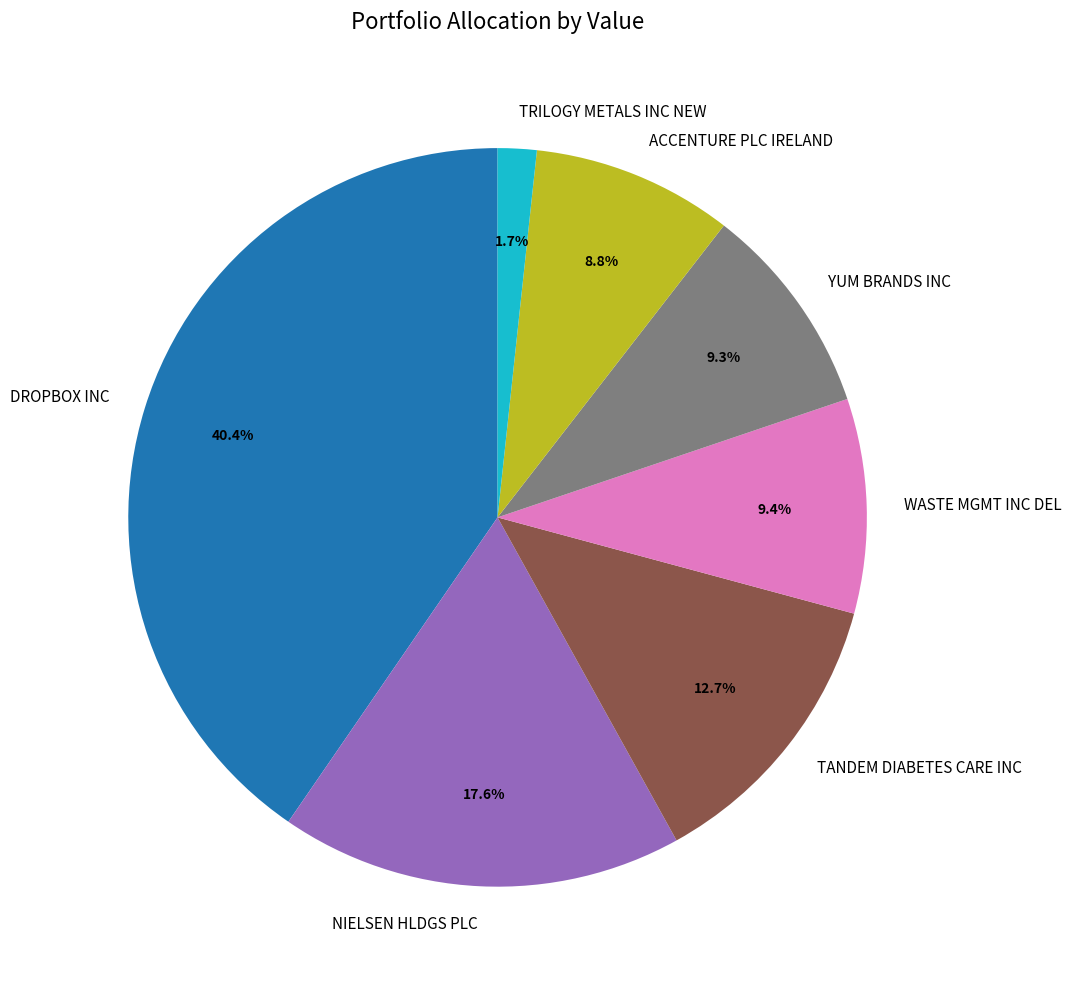

Does TRILOGY METALS INC NEW represent more than half of the total?

No